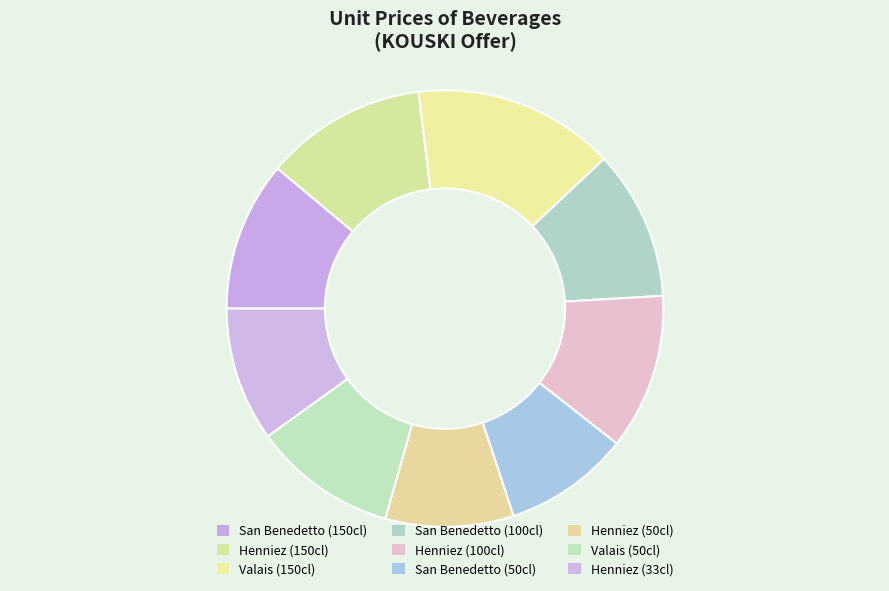

How many slices are in this pie chart?

9